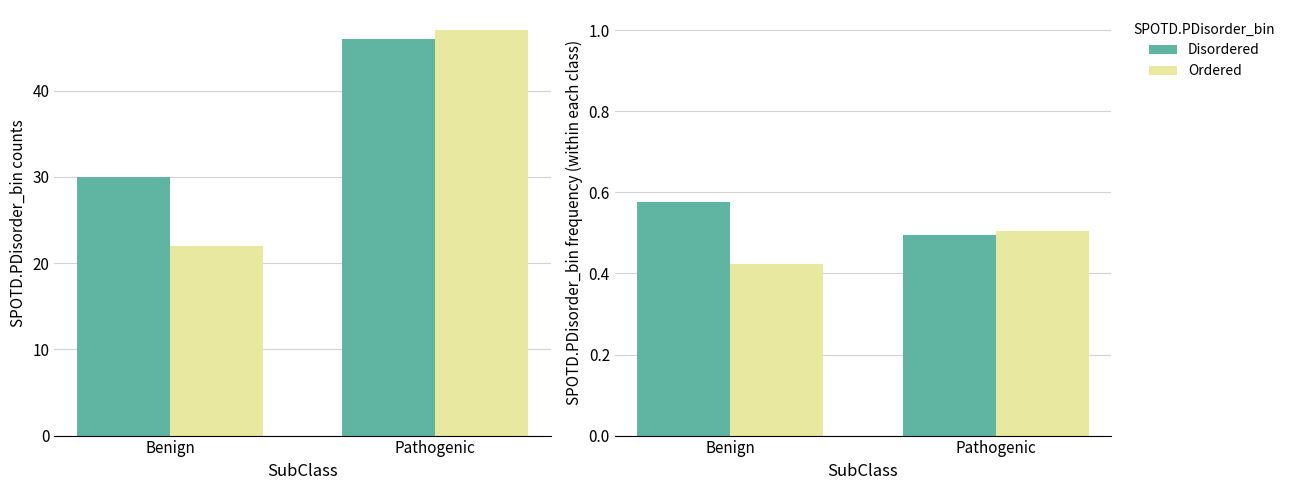

What position from the left is Pathogenic?

2